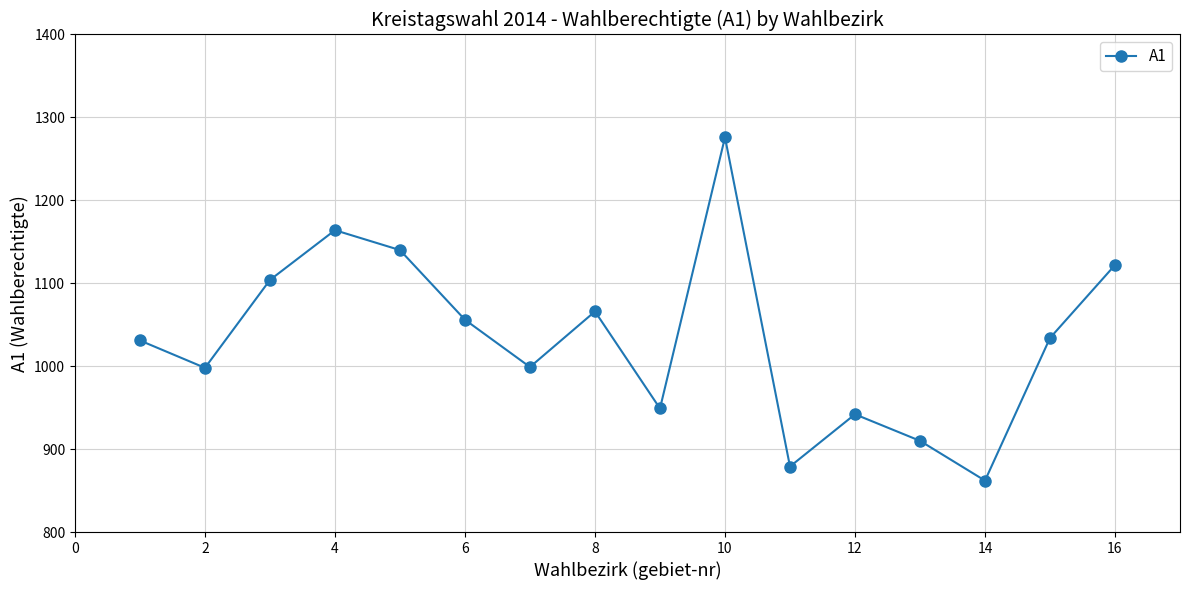

What is the average value?

1033